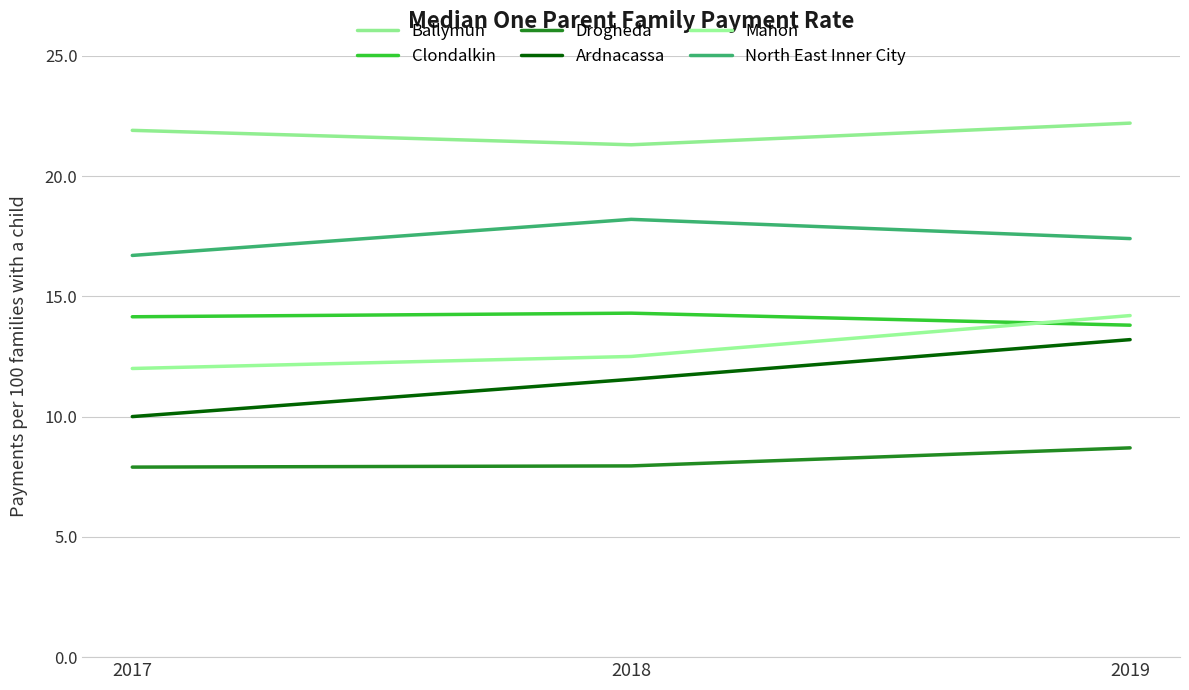

At how many categories does at least one series exceed 18?

3